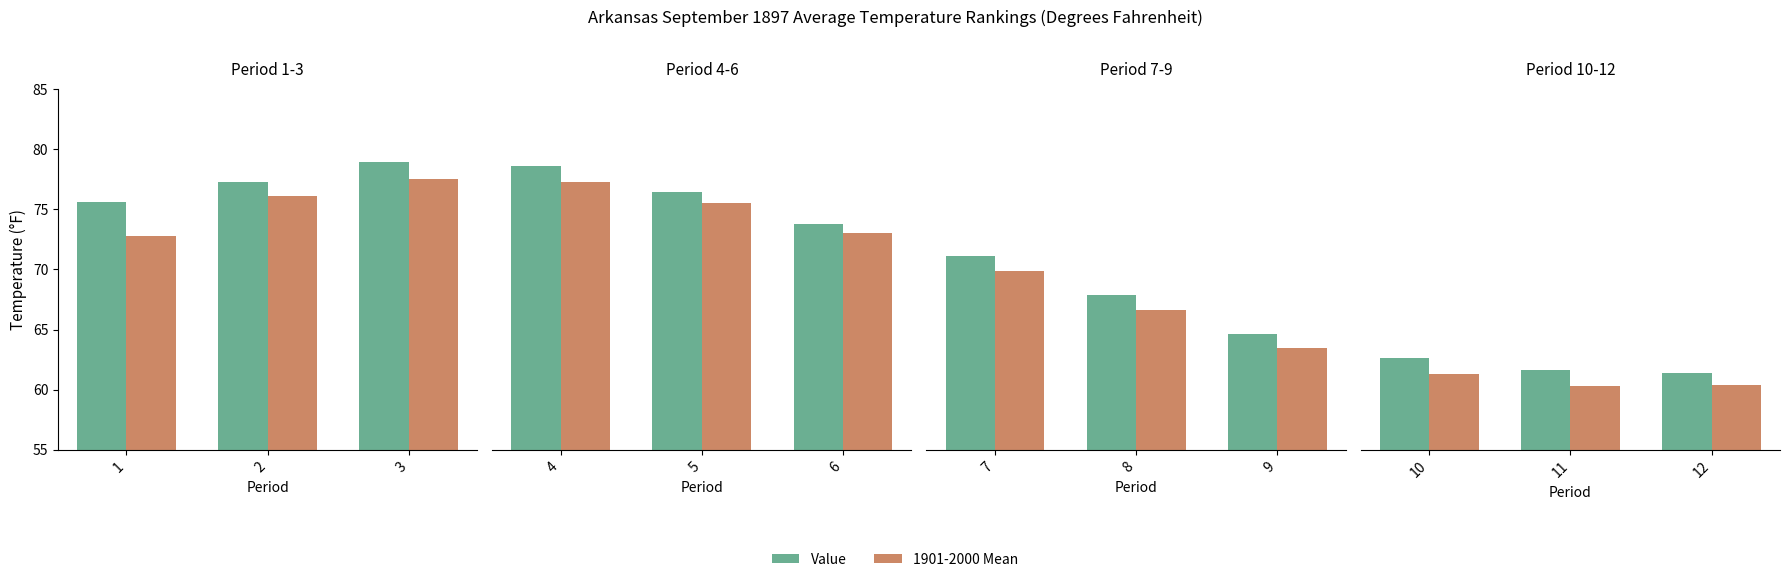

Does the chart contain stacked bars?

No